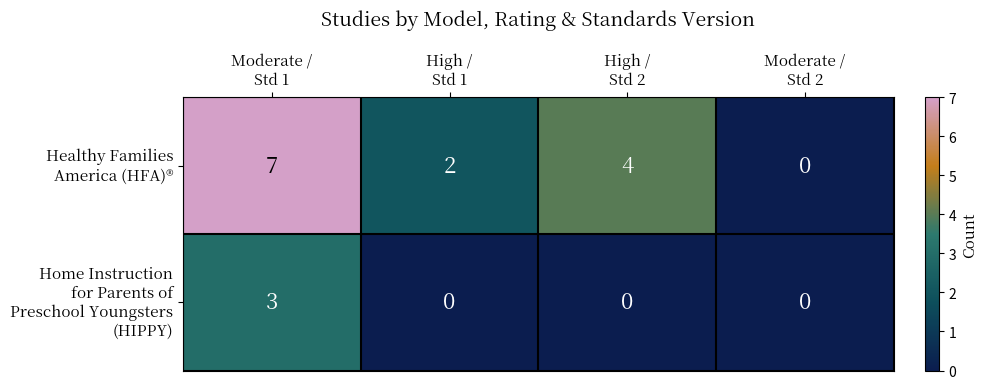

At how many categories does at least one series exceed 1?

3